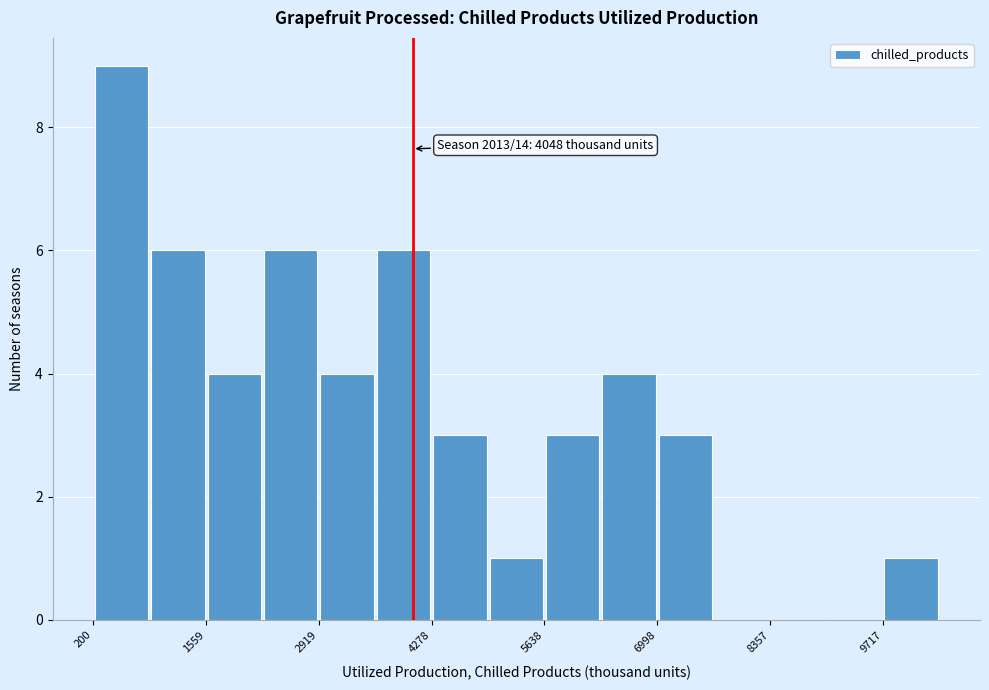

Around what value on the x-axis is the tallest bar? Give the approximate position of its centre, as read against the axis.

600